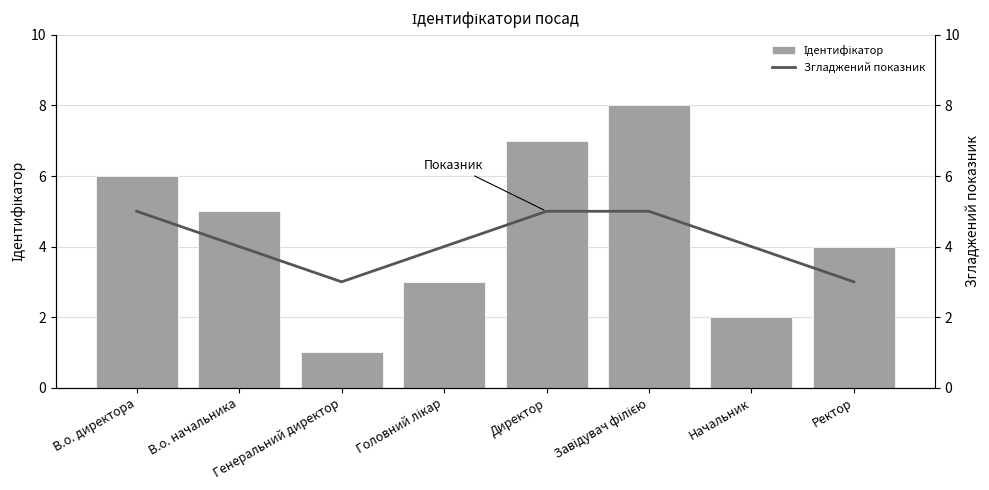

What are all the series names shown in the legend?

Ідентифікатор, Згладжений показник